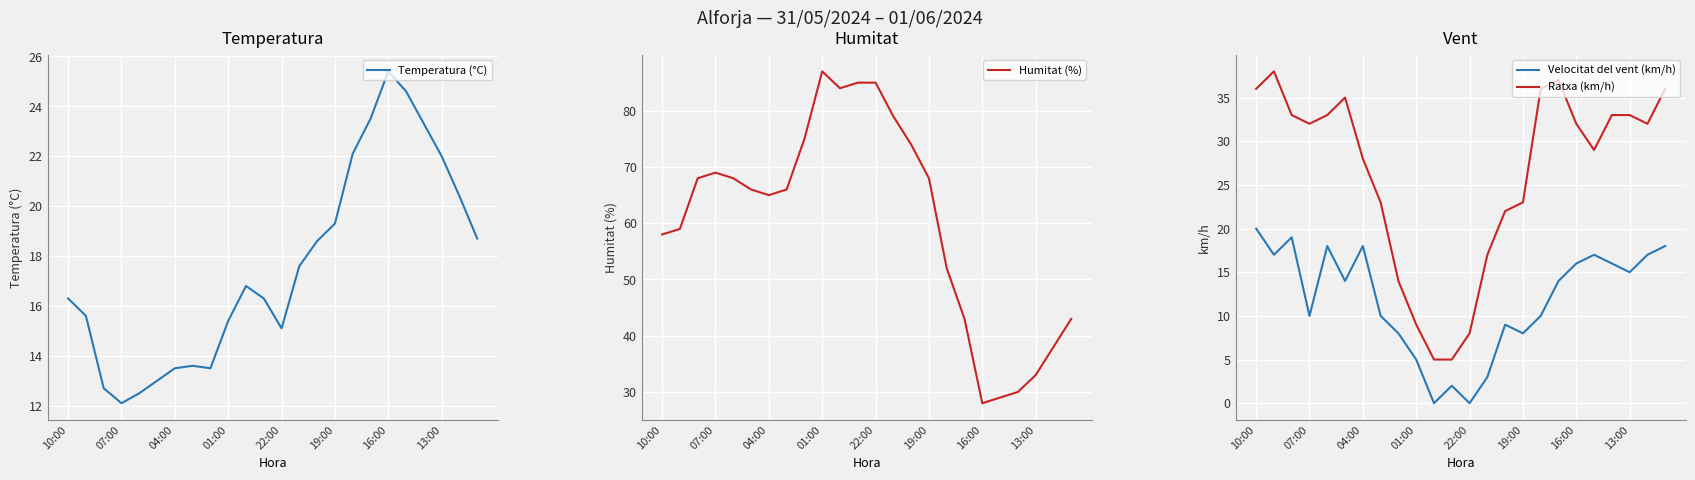

What is the minimum value for Ratxa (km/h)?

5